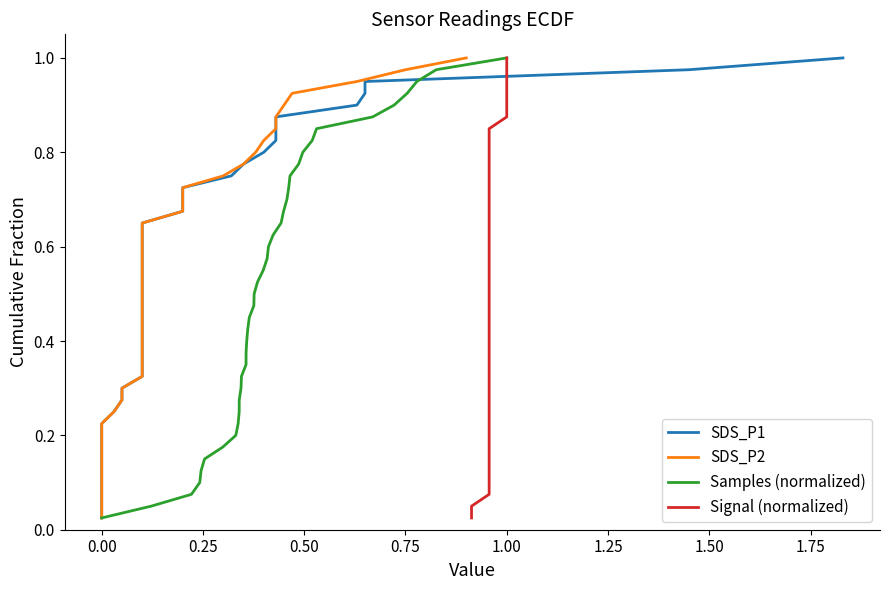

How many lines are shown in the chart?

4